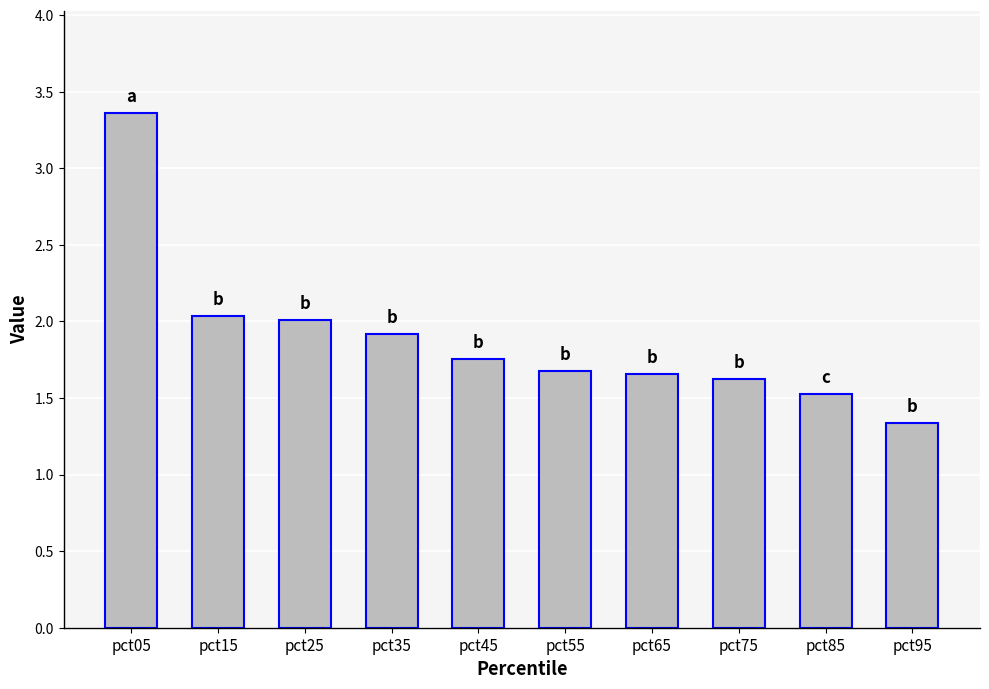

How many bars are there in total?

10